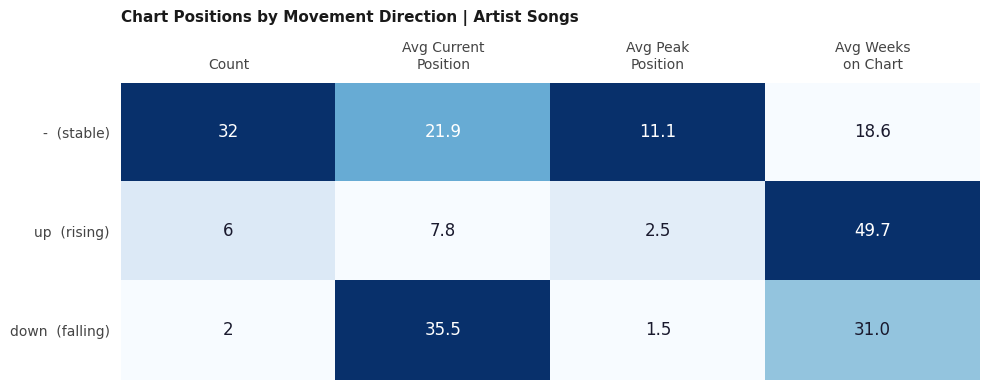

What is the minimum value shown in the chart?

1.5